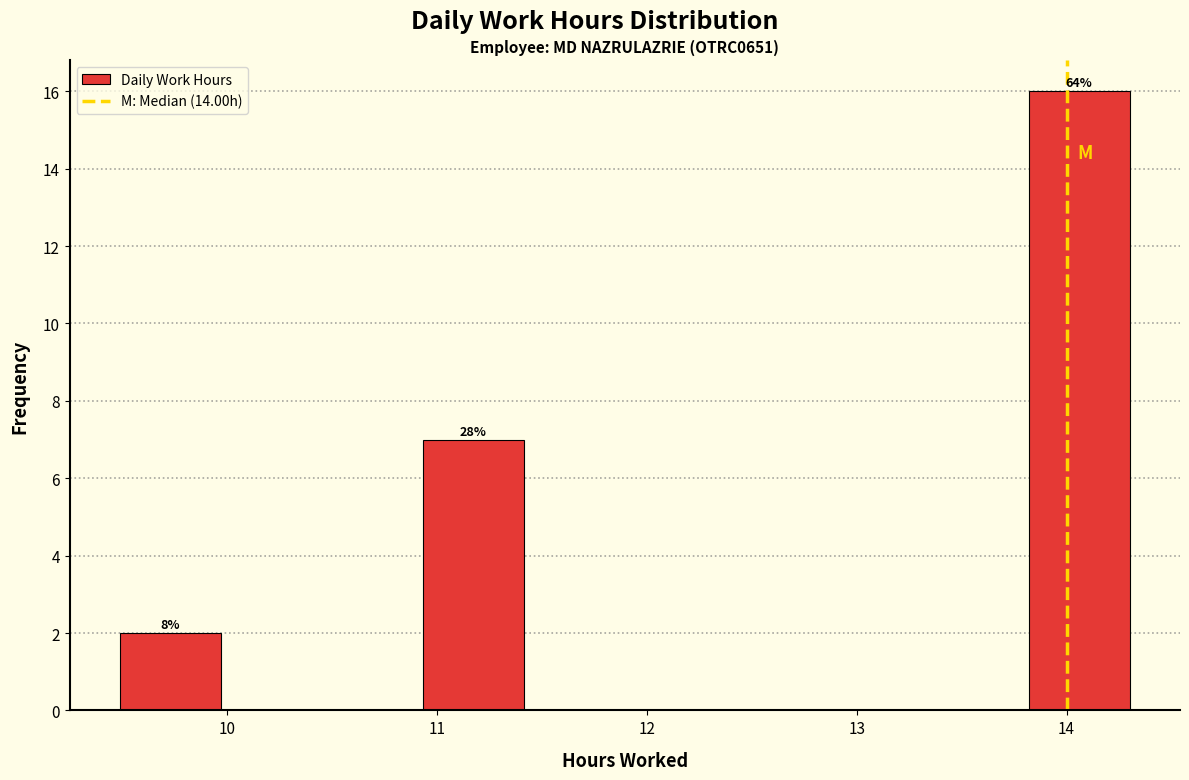

Which range on the x-axis has the tallest bar?

13.8 to 14.3